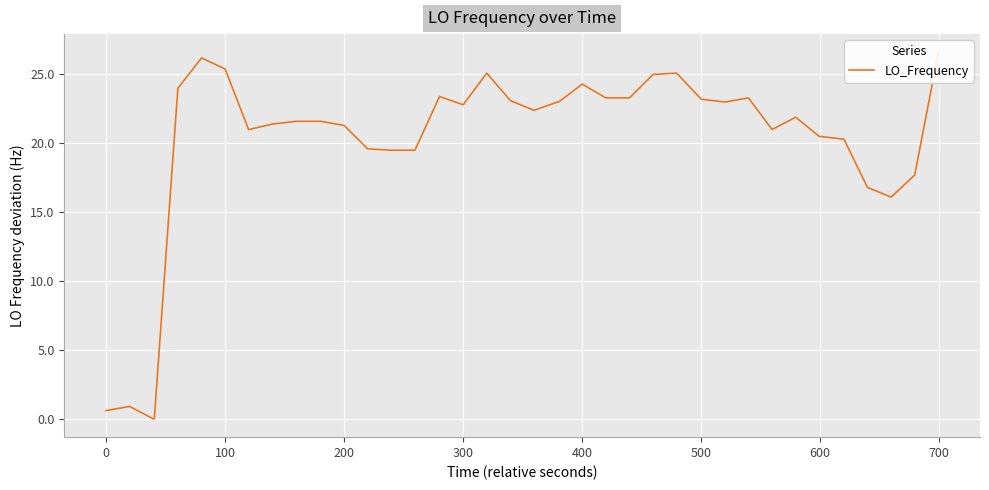

What is the sum of all values?

798.9